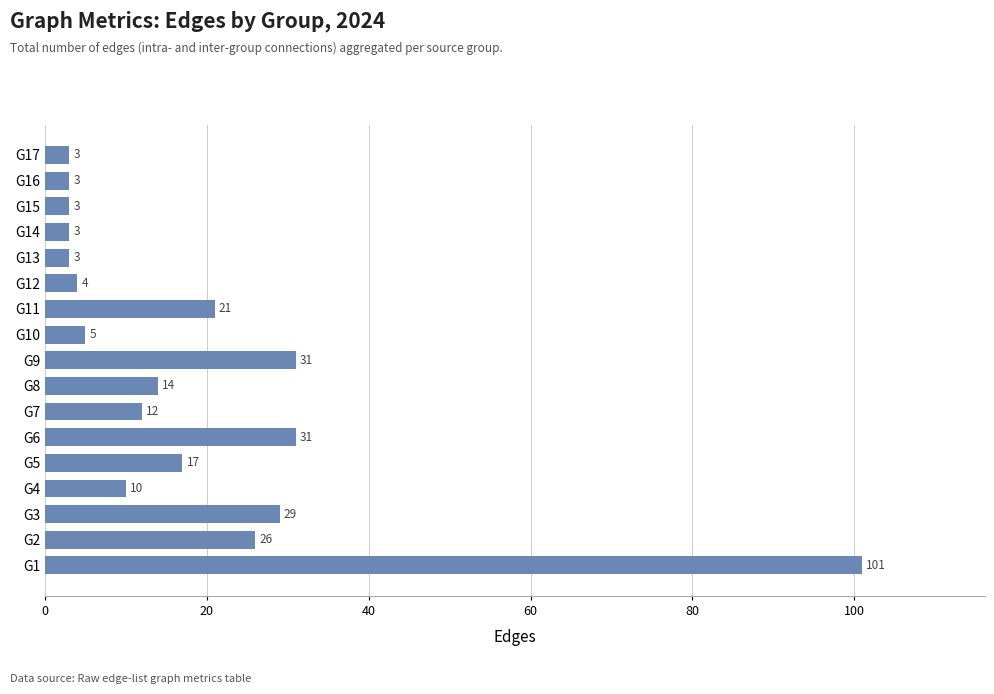

Reading top to bottom, what are all the values shown in this chart?

G17=3	G16=3	G15=3	G14=3	G13=3	G12=4	G11=21	G10=5	G9=31	G8=14	G7=12	G6=31	G5=17	G4=10	G3=29	G2=26	G1=101